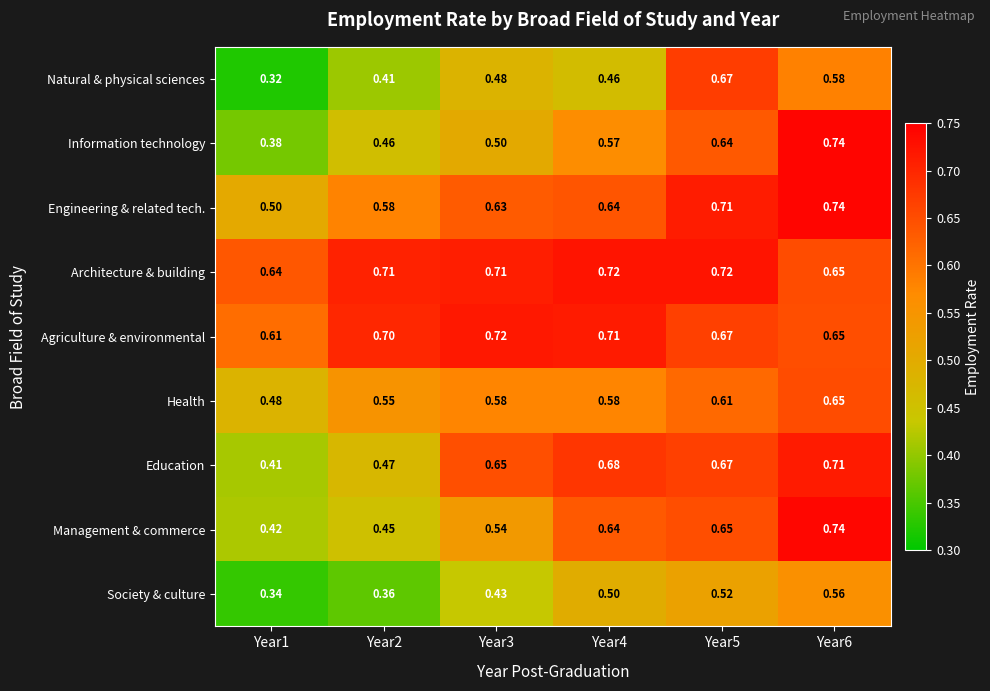

Which series changed the most between Year3 and Year5?

Natural & physical sciences